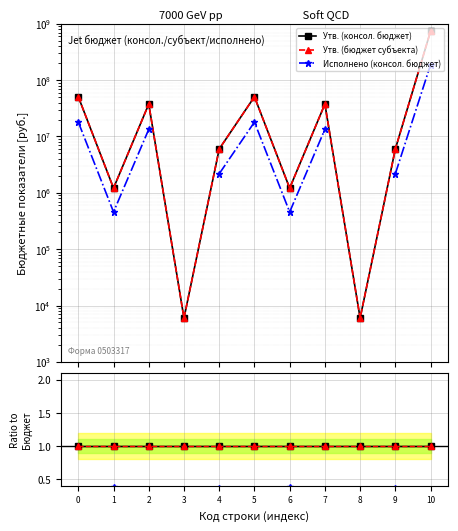

True or false: Утв. (консол. бюджет) has a value of 1.3 at 9.

False